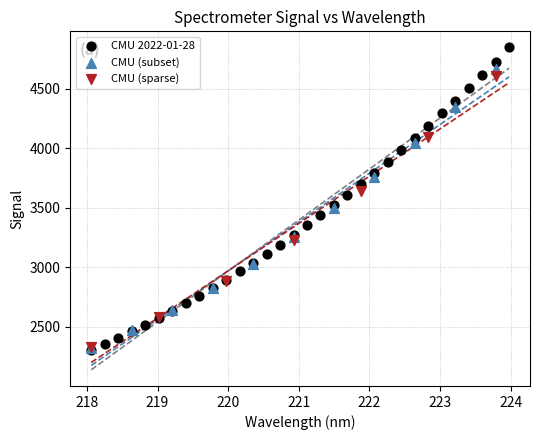

Which series has the largest Y range (max minus min)?

CMU 2022-01-28